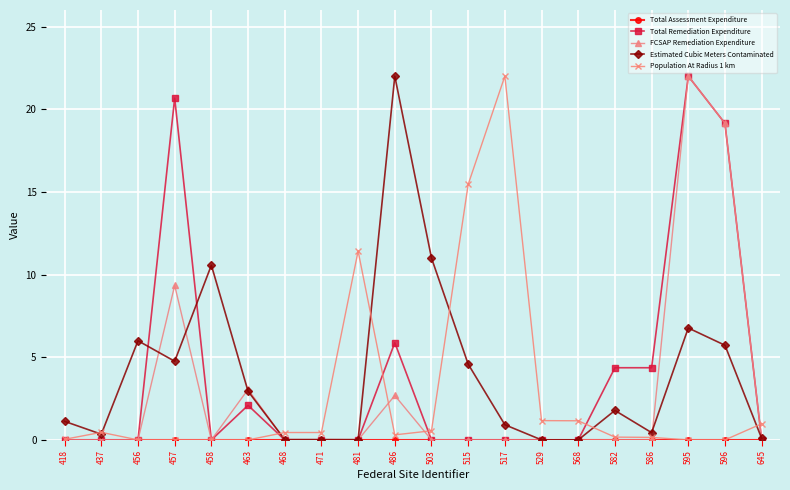

What is the difference between the highest and lowest values at 481?

11.4